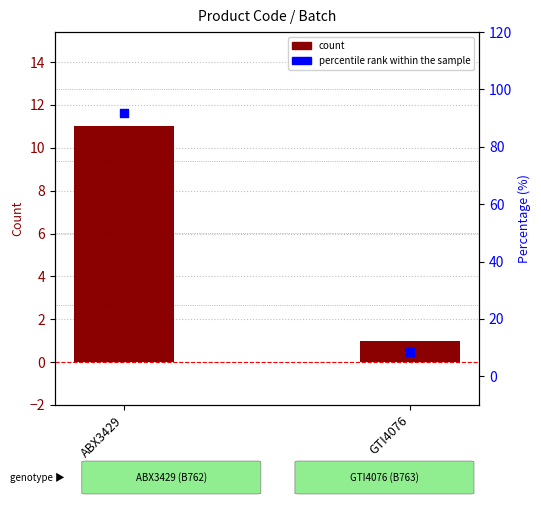

Which series has the largest total across all categories?

percentile rank within the sample